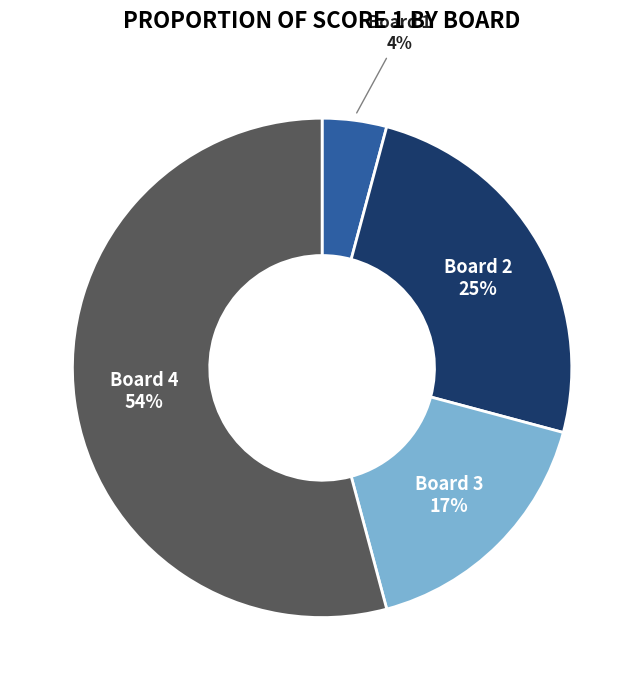

How many slices are in this pie chart?

4